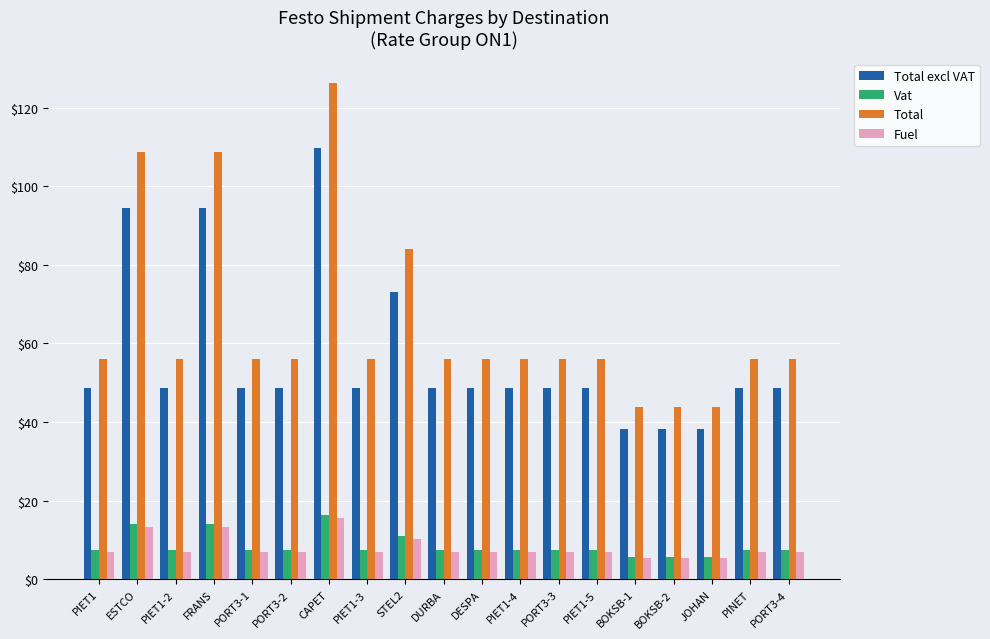

Where is Total nearest to the value 85?

STEL2